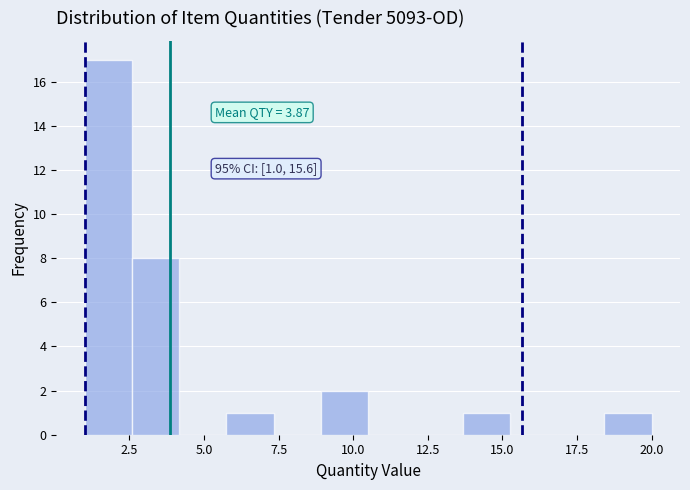

Around what value on the x-axis is the tallest bar? Give the approximate position of its centre, as read against the axis.

2.0